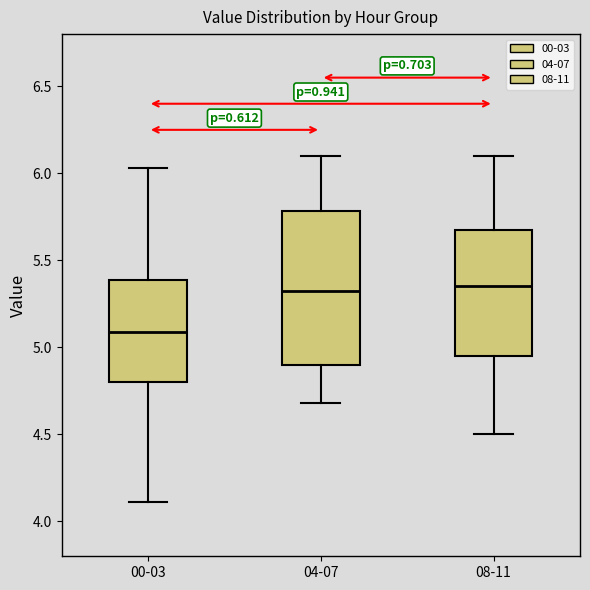

Which box's median line is the lowest?

00-03